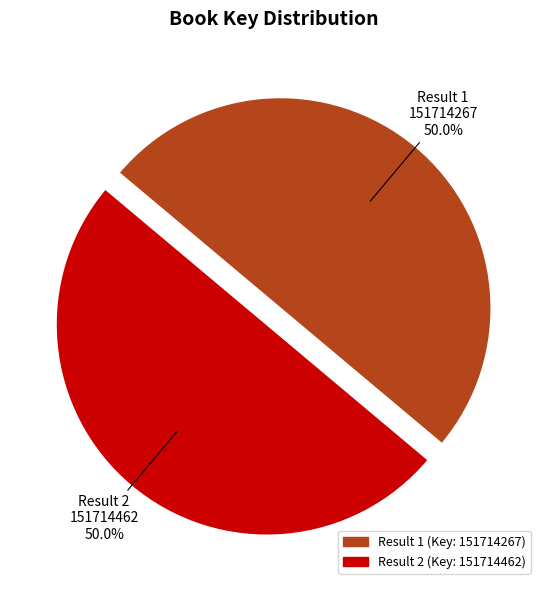

Rank the categories by value from highest to lowest.

2, 1